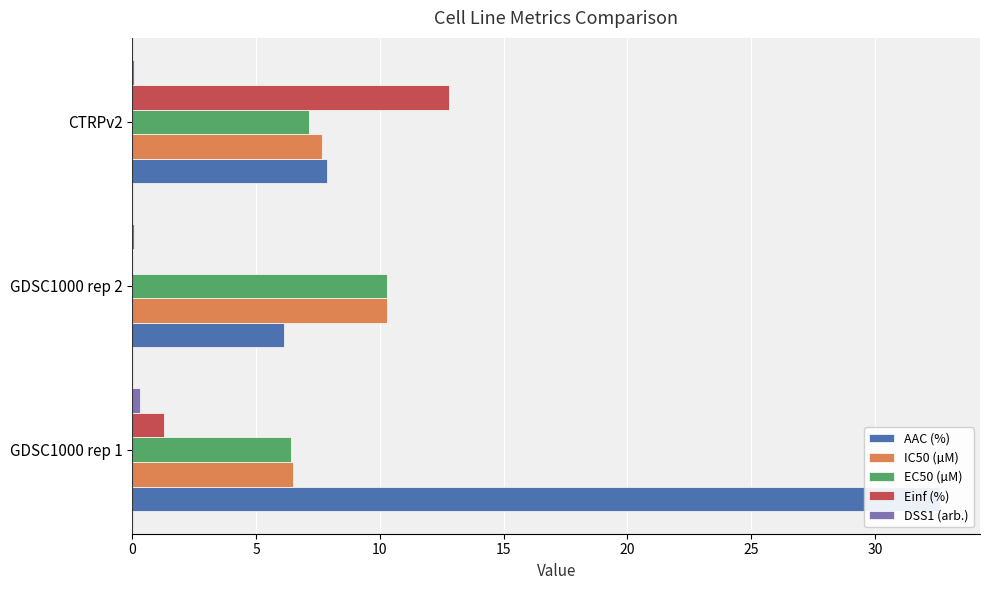

What is the value of the Einf (%) bar at the 3rd from the left?

12.8